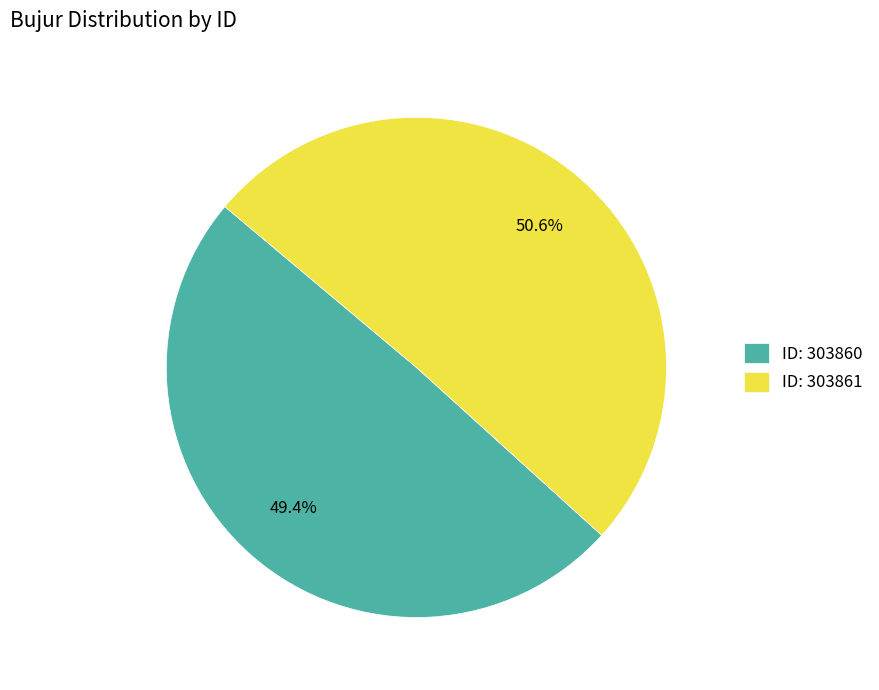

Between ID: 303861 and ID: 303860, which is larger?

ID: 303861